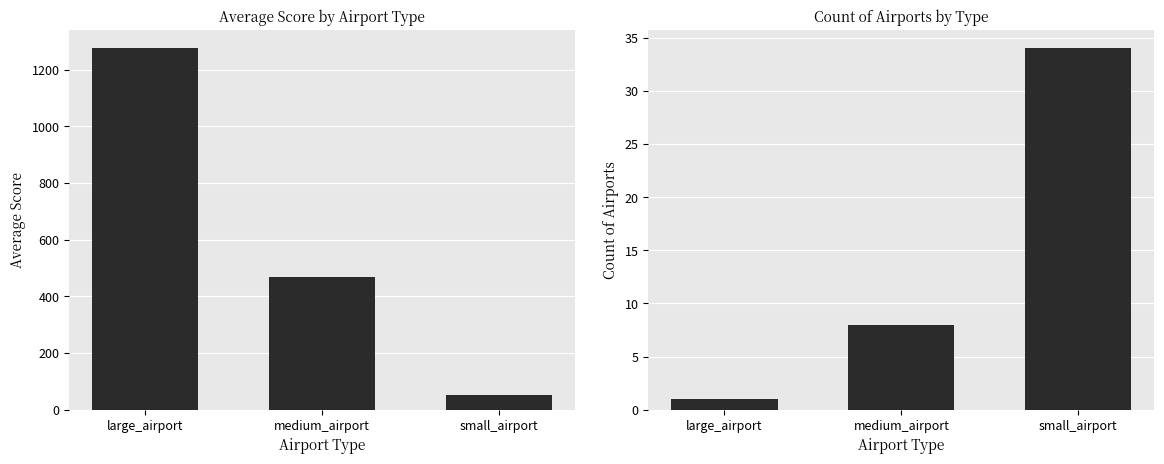

The value of avg_score at medium_airport is 104.9. True or false?

False